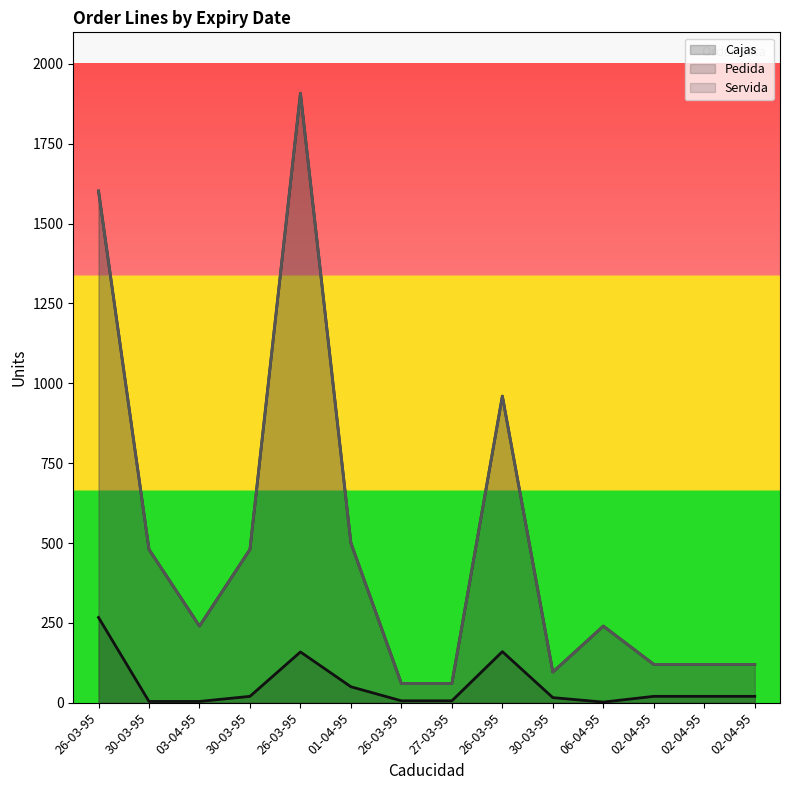

Rank the series at 01-04-95 from lowest to highest value.

Cajas, Pedida, Servida